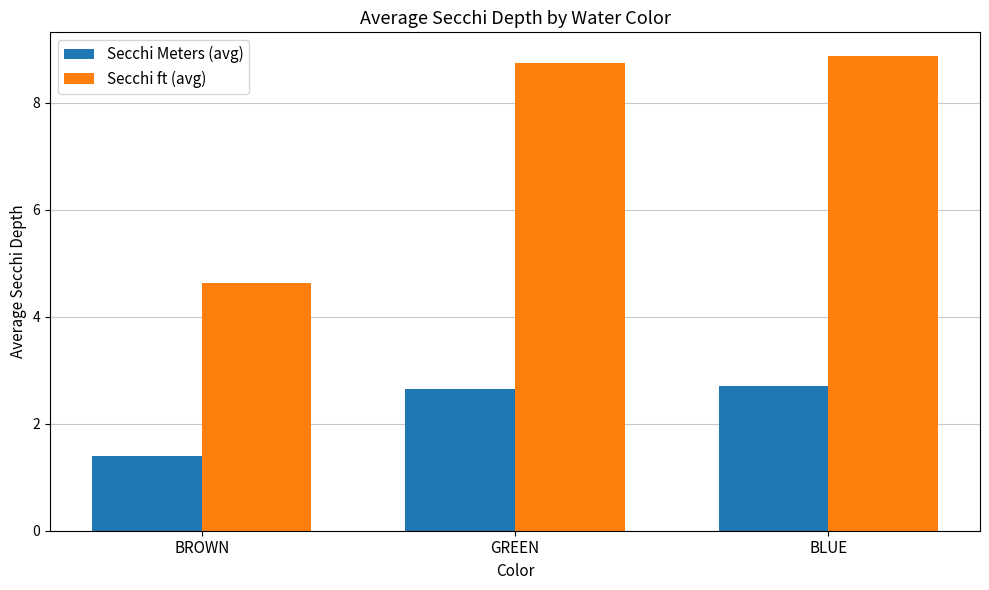

Rank the series by their average value, from highest to lowest.

Secchi ft (avg), Secchi Meters (avg)